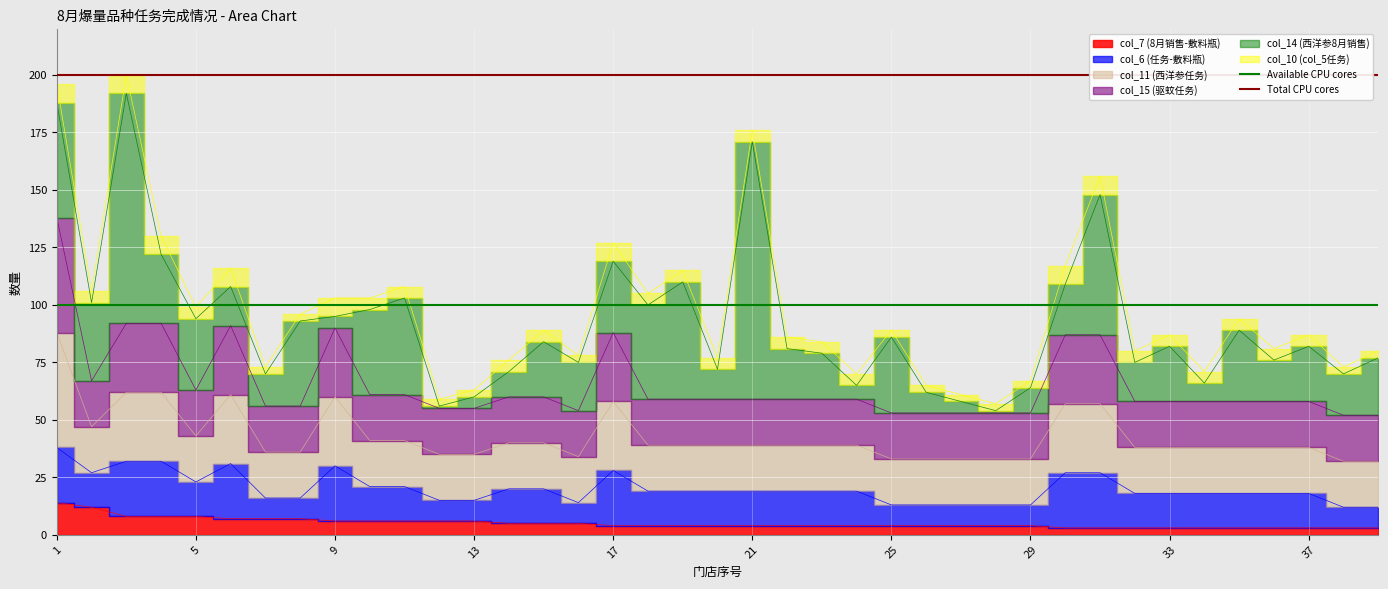

The Total CPU cores series shows 200 at 1. True or false?

True